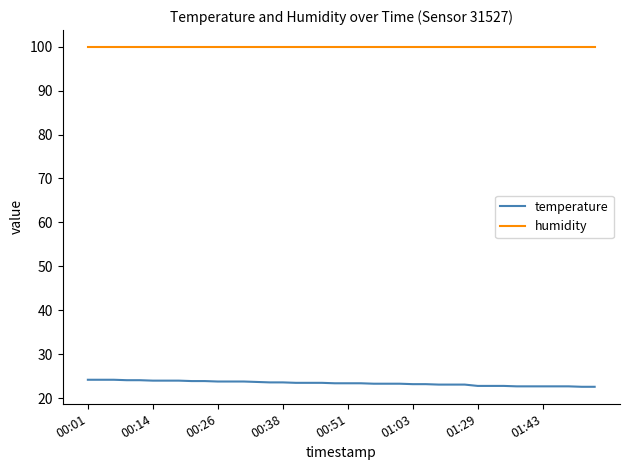

What is the maximum value shown in the chart?

99.9